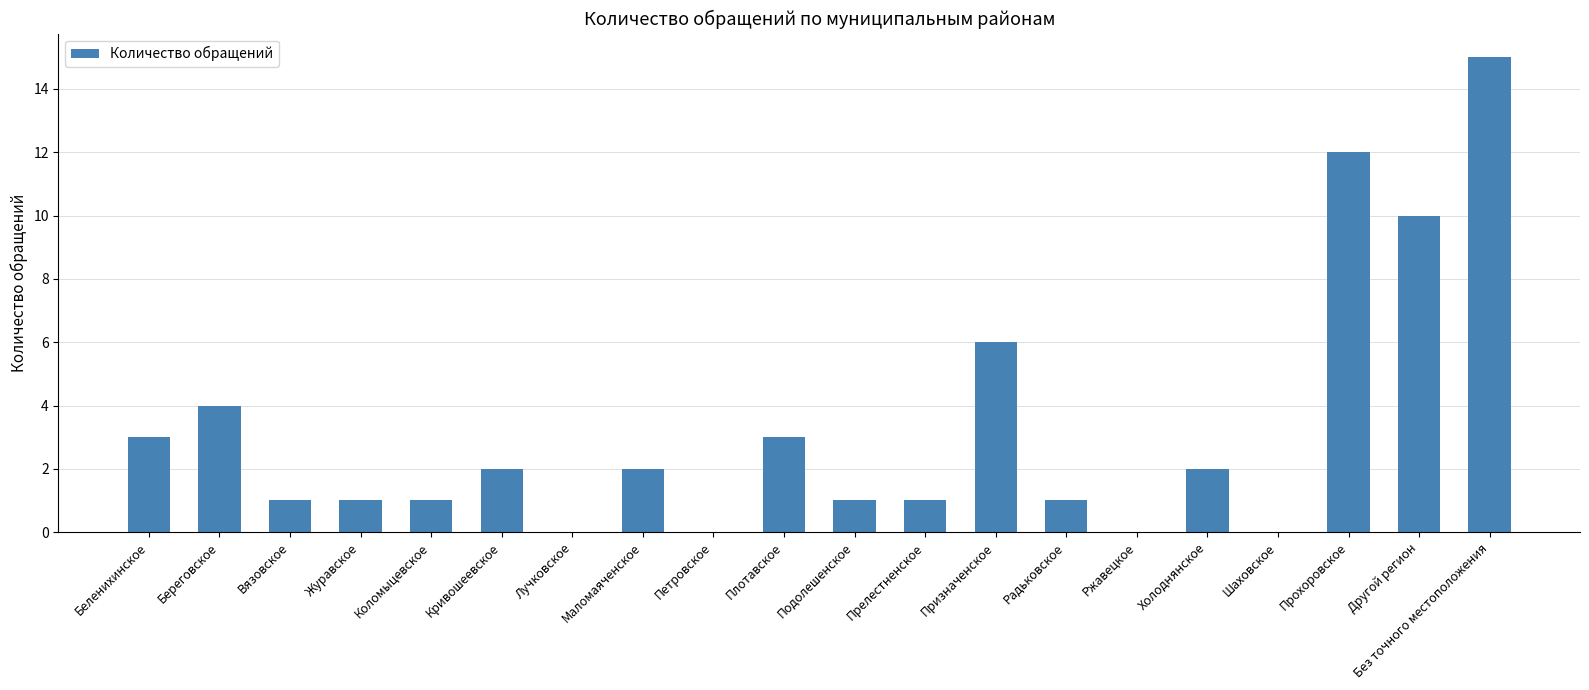

What is the average value?

3